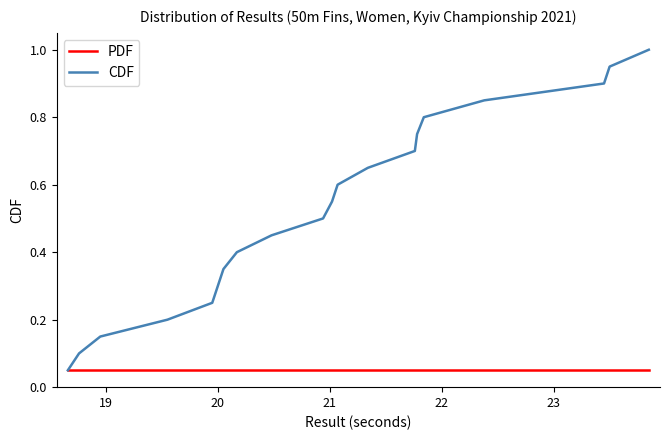

List the series in order of their peak value, lowest first.

PDF, CDF